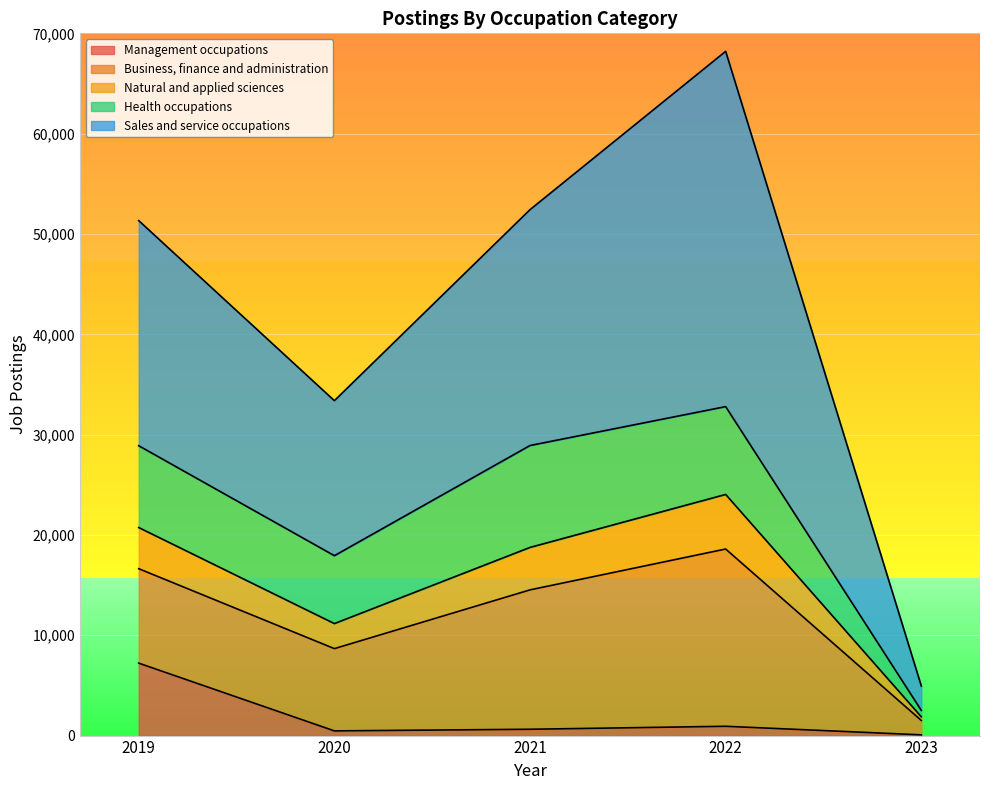

At how many categories does at least one series exceed 4480?

4